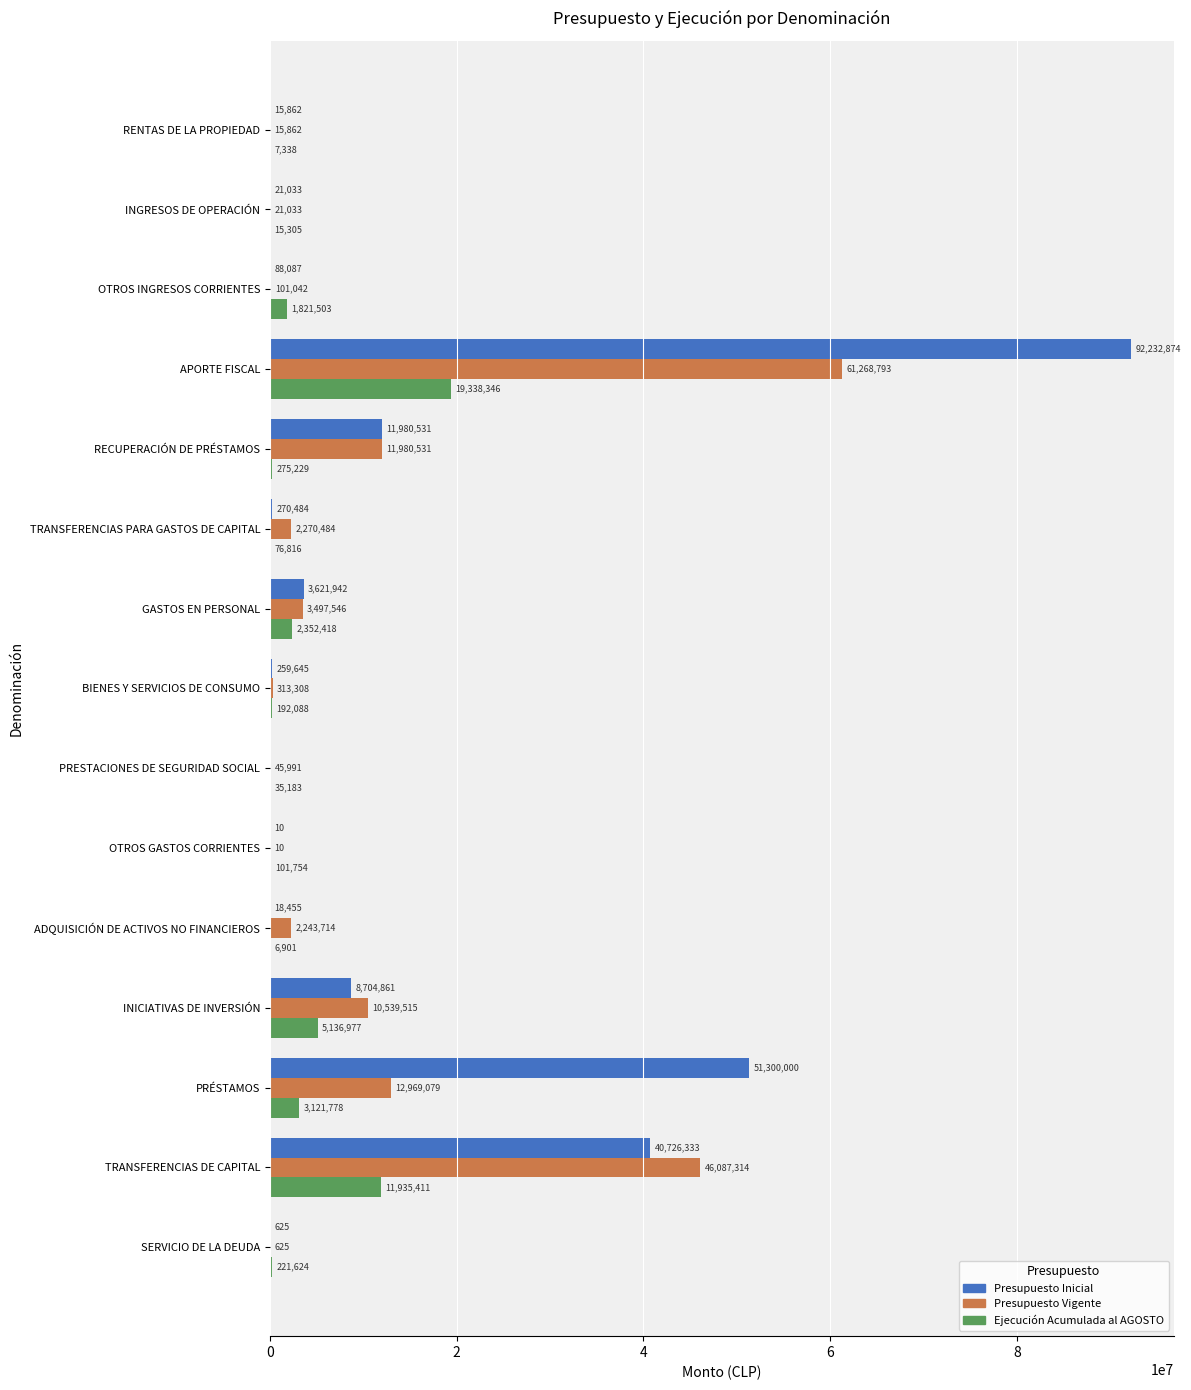

What is the sum of the Ejecución Acumulada al AGOSTO values at SERVICIO DE LA DEUDA and RENTAS DE LA PROPIEDAD?

228962